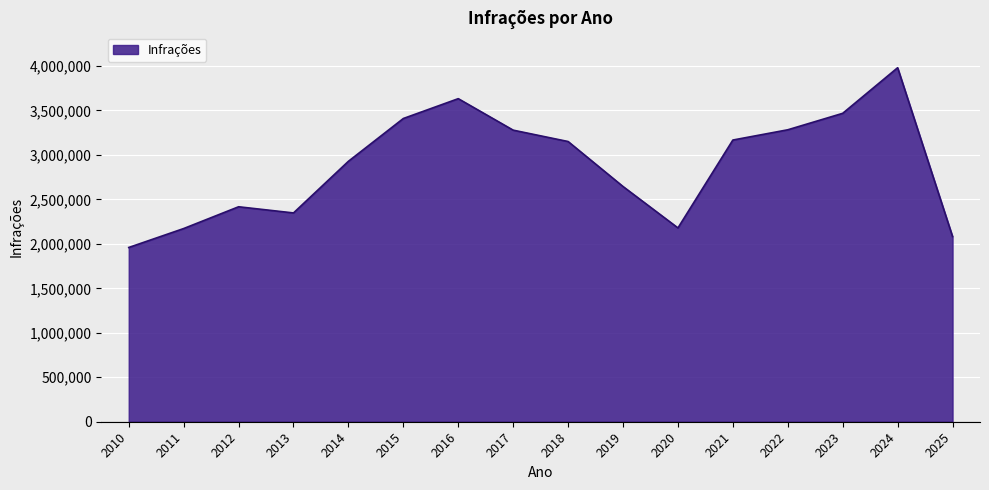

The value at 2024 is 3980117. True or false?

True